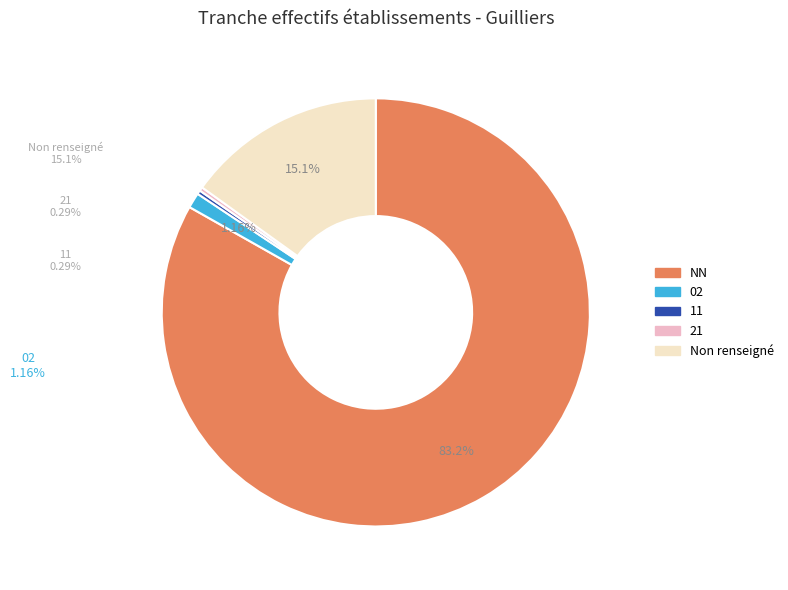

To the nearest percent, what is the difference between the largest and smallest slice percentages?

83%